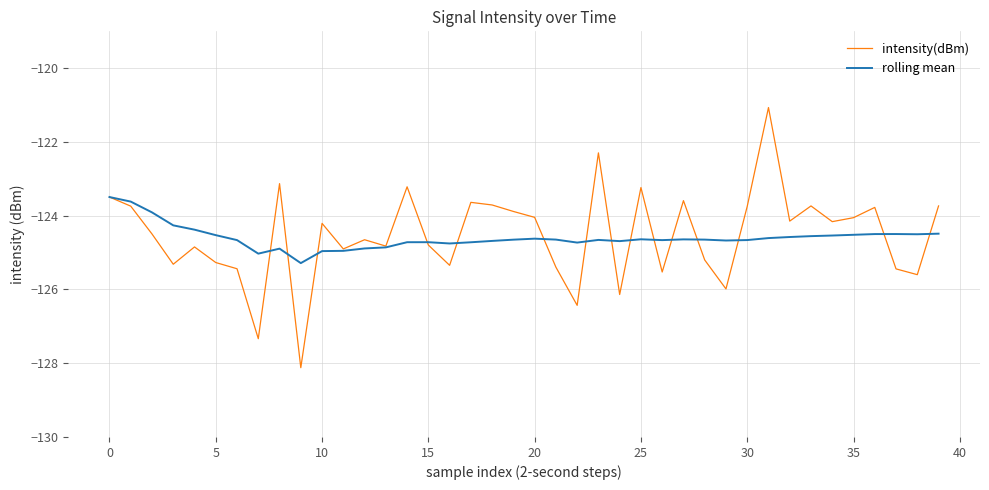

Which series has the largest range (max minus min)?

intensity(dBm)